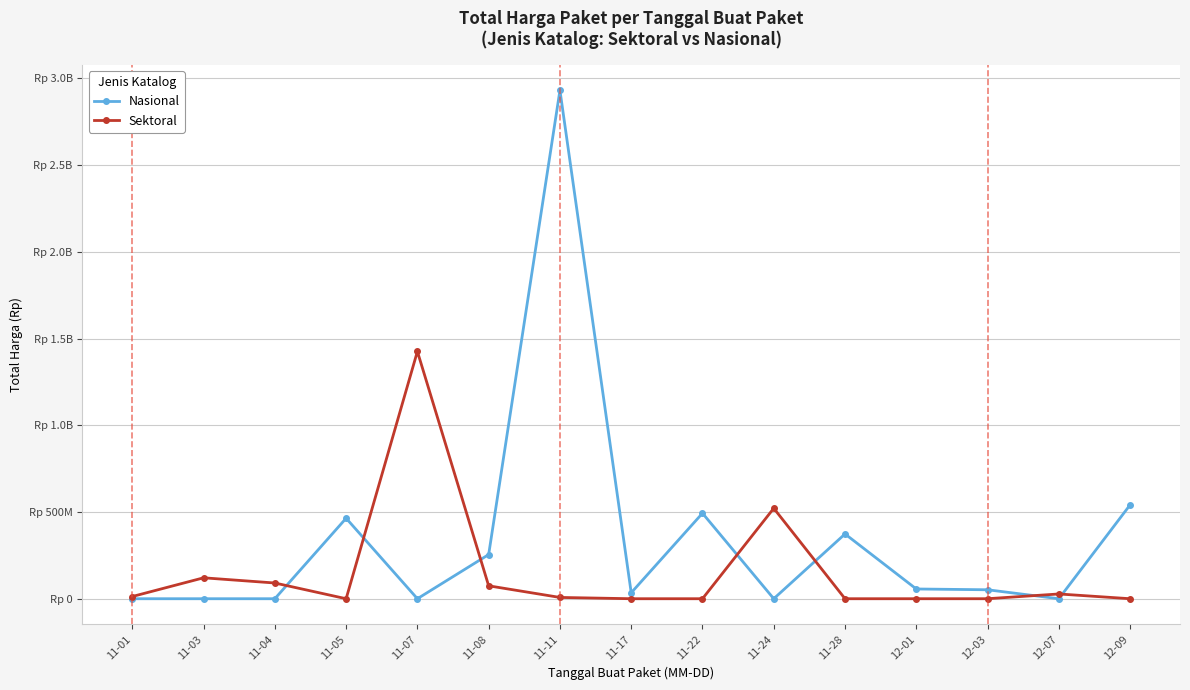

What are all the series names shown in the legend?

Nasional, Sektoral